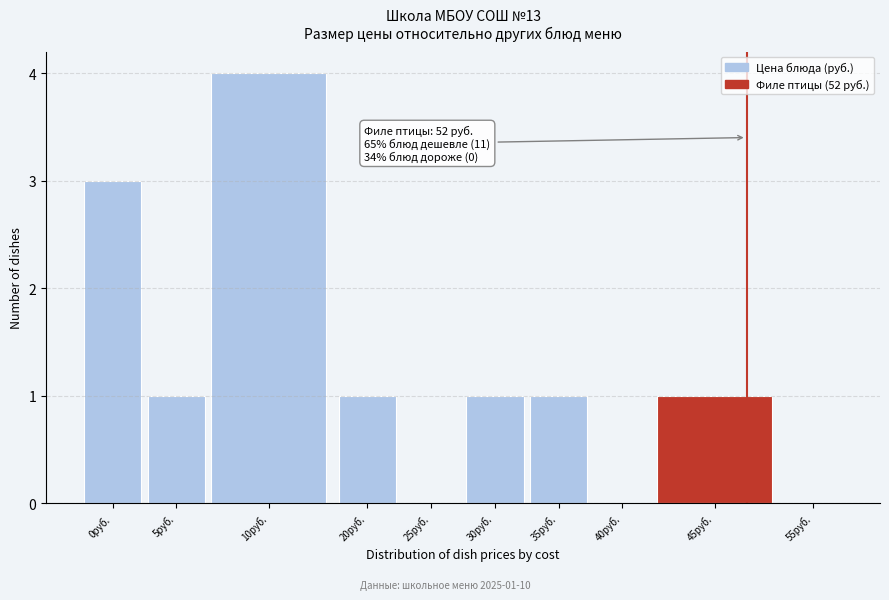

Reading left to right, extract all data points from this chart.

0руб.=3	5руб.=1	10руб.=4	20руб.=1	25руб.=0	30руб.=1	35руб.=1	40руб.=0	45руб.=1	55руб.=0